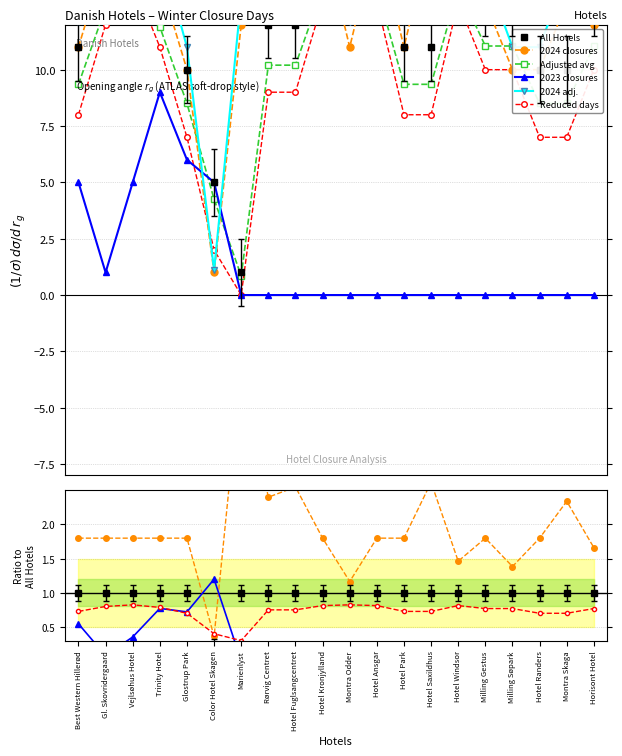

Where is the first local minimum for Antal dage (2023)?

Gl. Skovridergaard